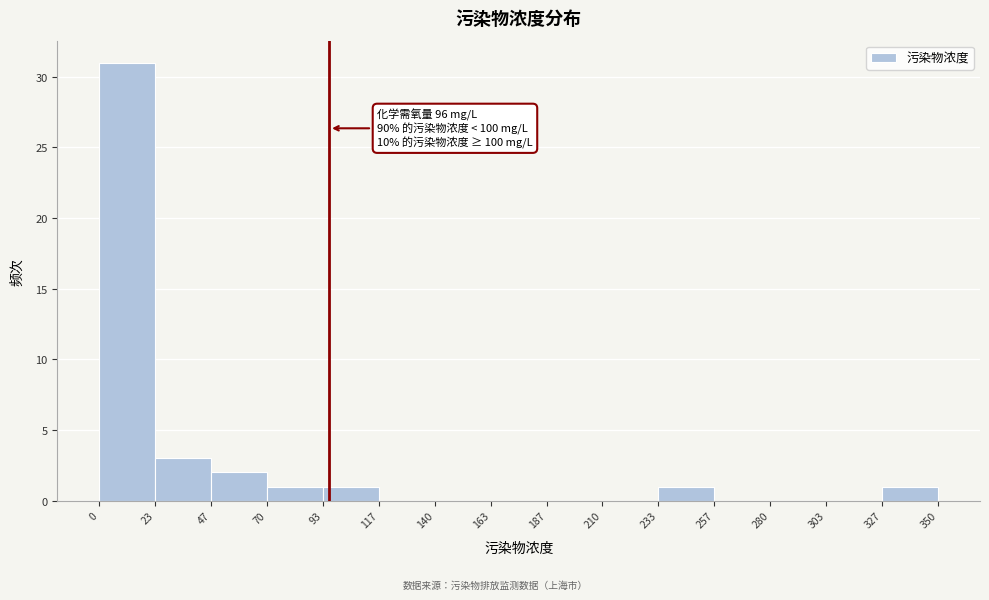

Which range on the x-axis has the tallest bar?

0 to 23